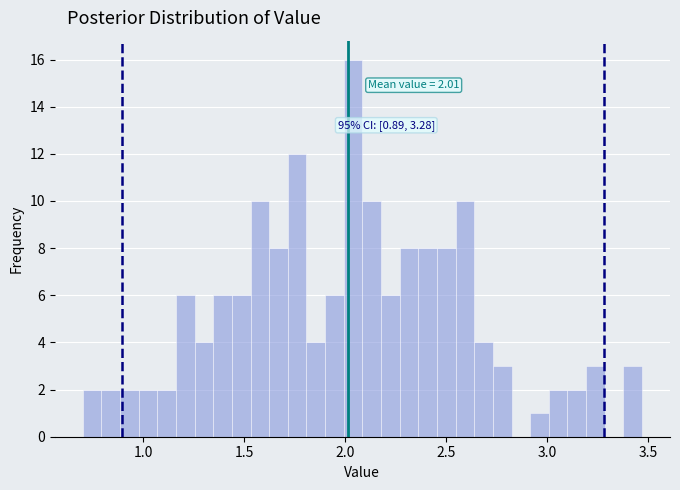

Around what value on the x-axis is the tallest bar? Give the approximate position of its centre, as read against the axis.

2.05